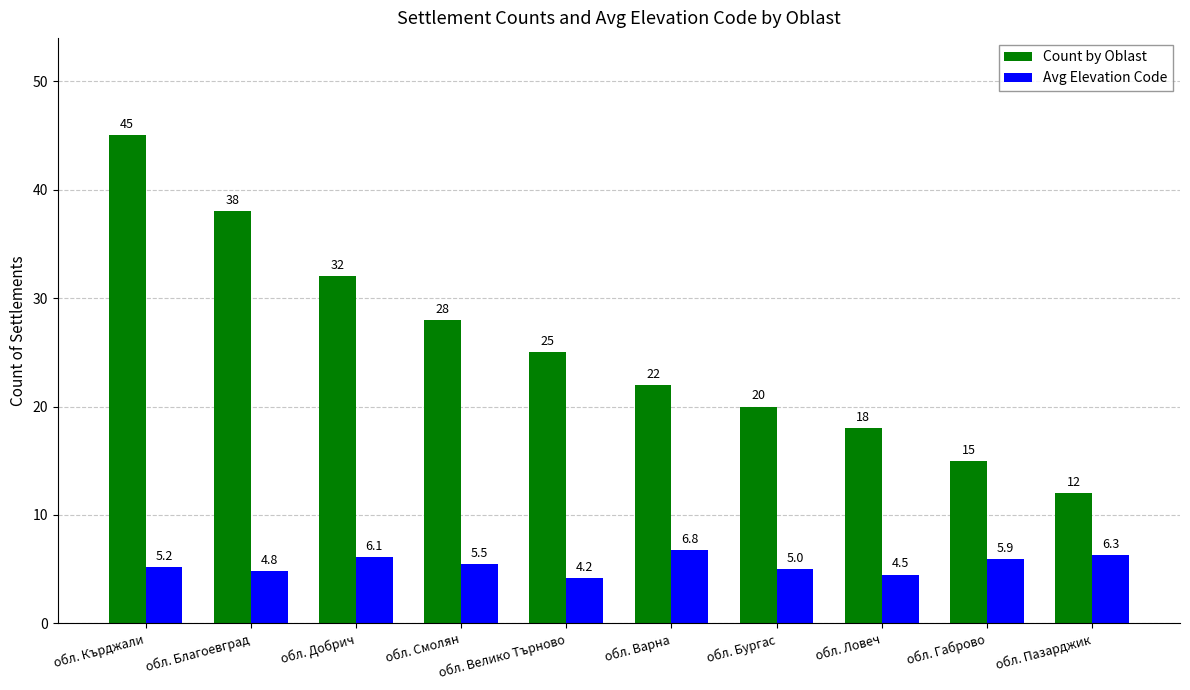

At how many categories does at least one series exceed 16?

8